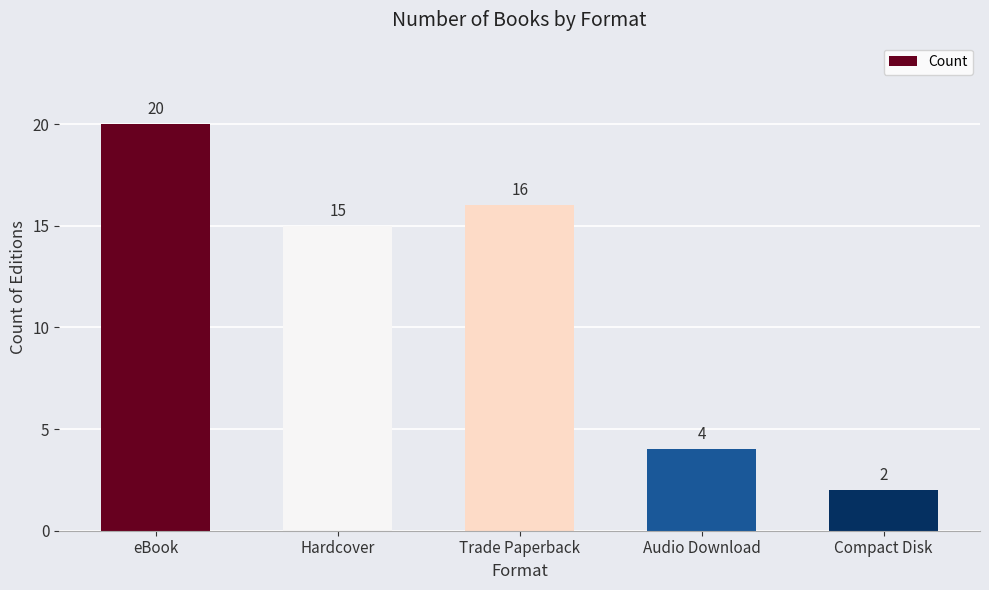

Which label corresponds to the largest value in the chart?

eBook